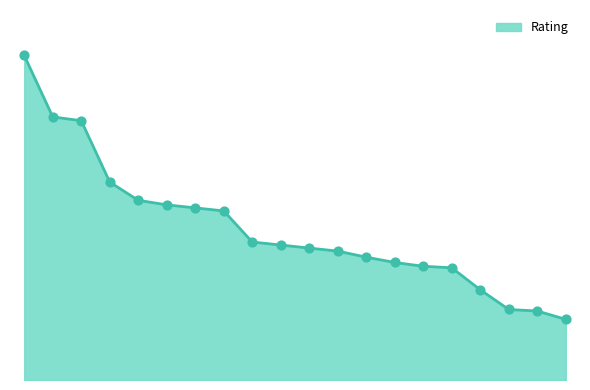

Does the chart have visible grid lines?

No